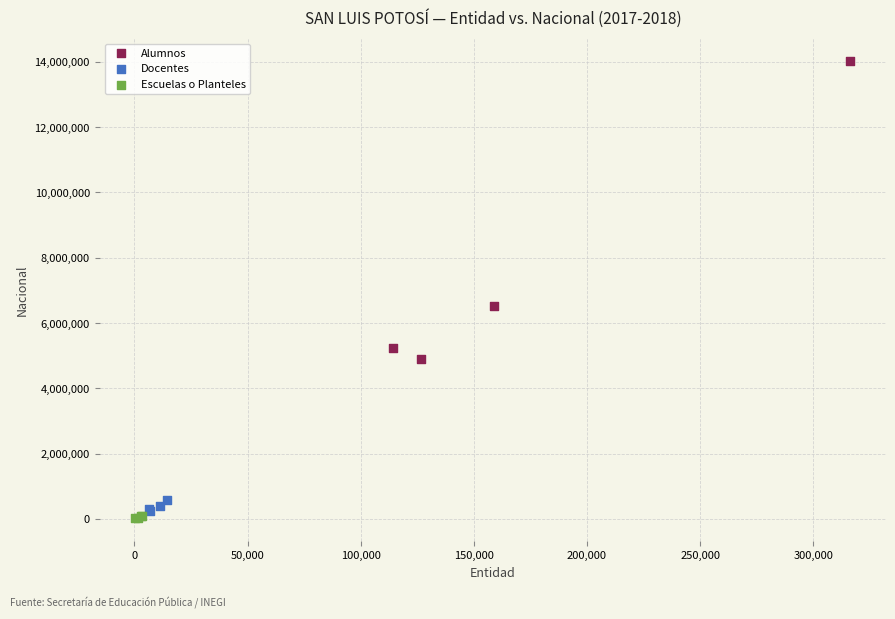

Which series has the largest Y range (max minus min)?

Alumnos